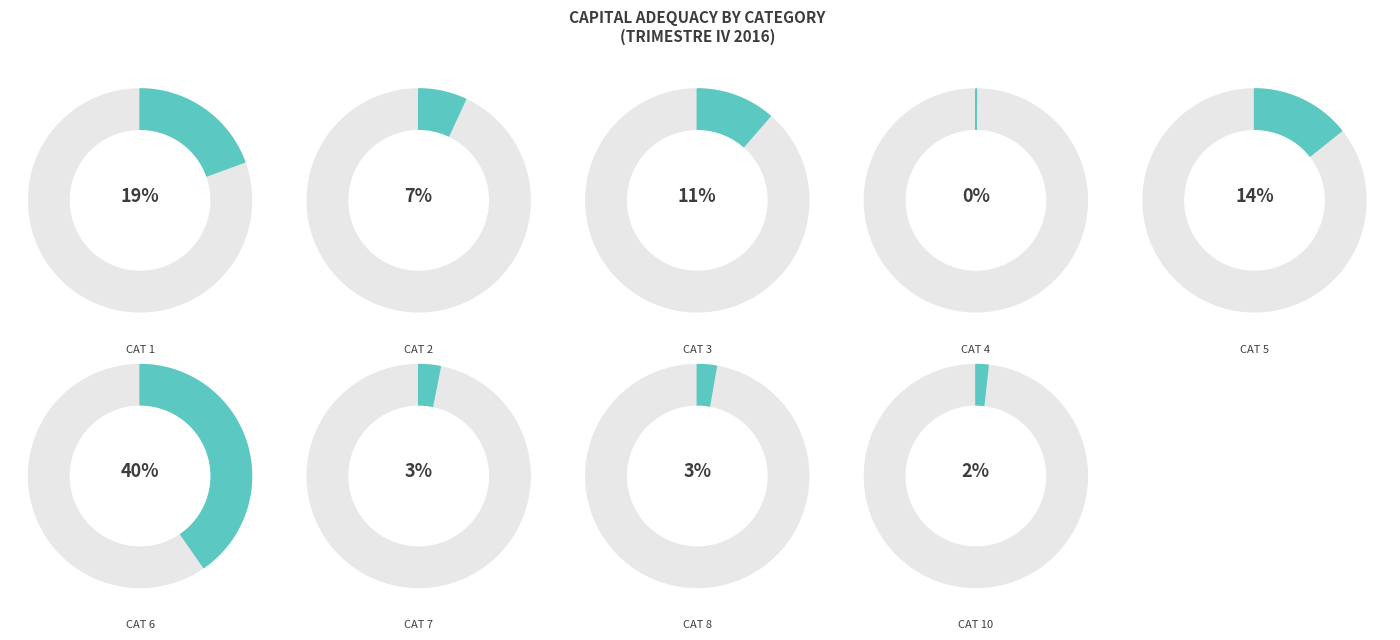

To the nearest percent, what is the combined percentage of CATEGORIA 1 and CATEGORIA 10?

21%